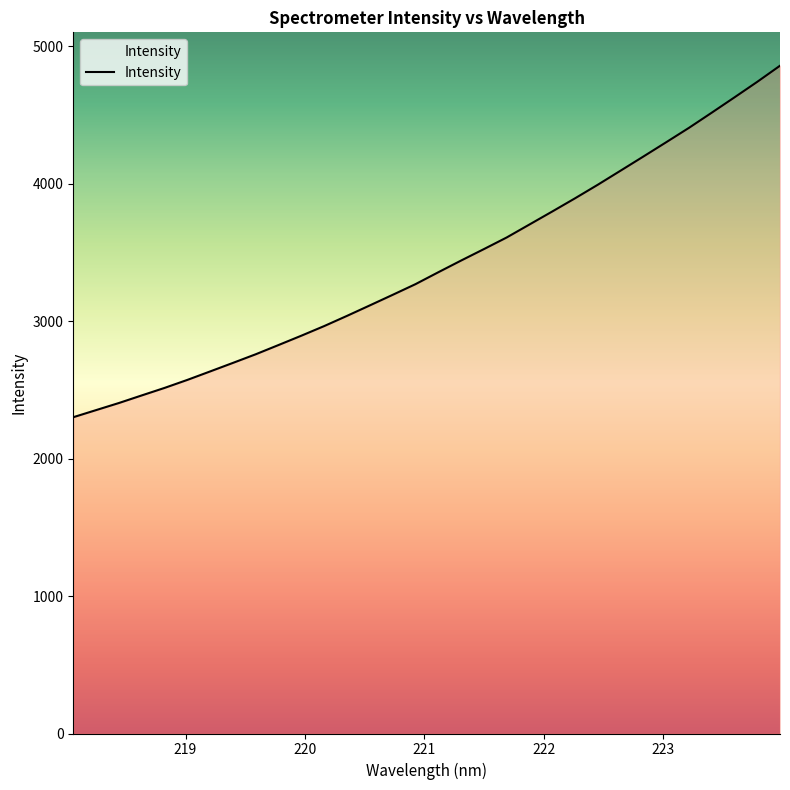

What is the maximum value shown in the chart?

4857.3